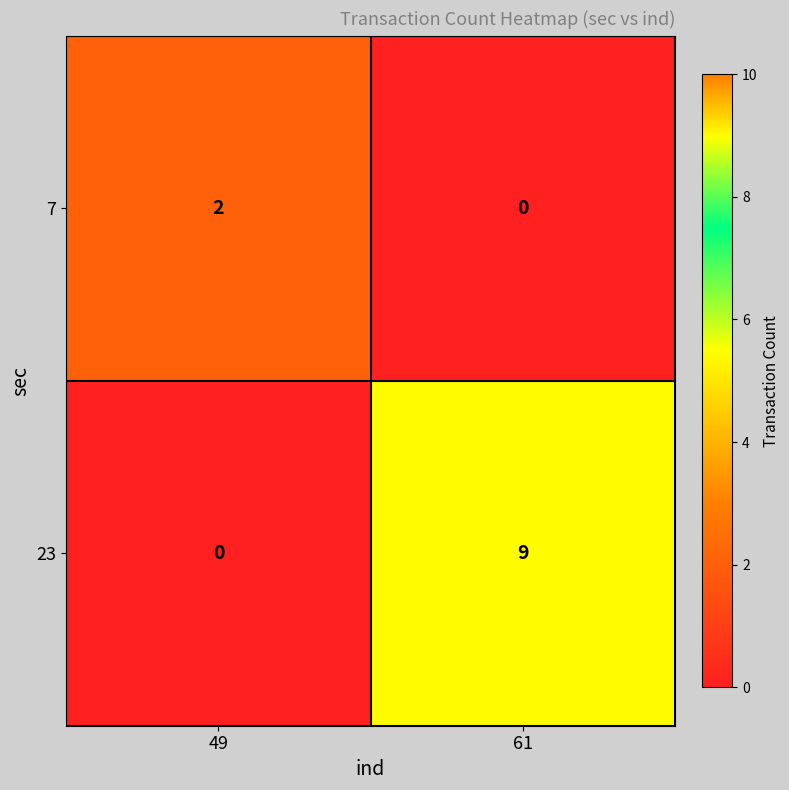

Rank the series at 61 from highest to lowest value.

23, 7